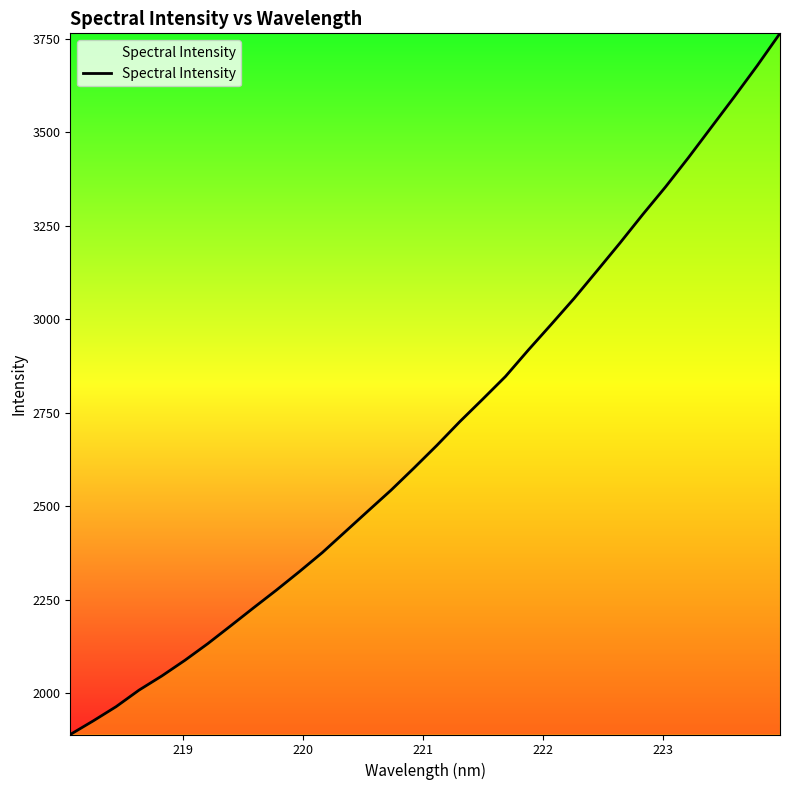

What is the maximum value shown in the chart?

3764.9